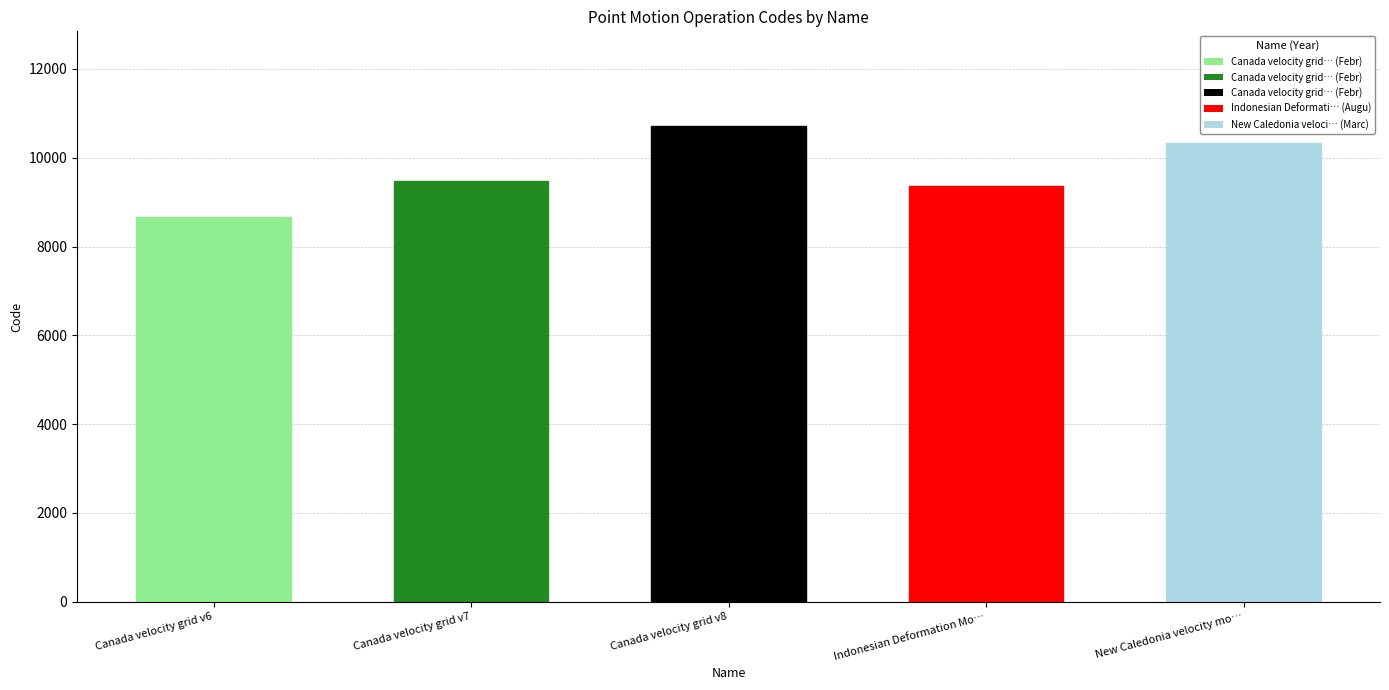

The chart shows a value of 8676 at Canada velocity grid v6. True or false?

True